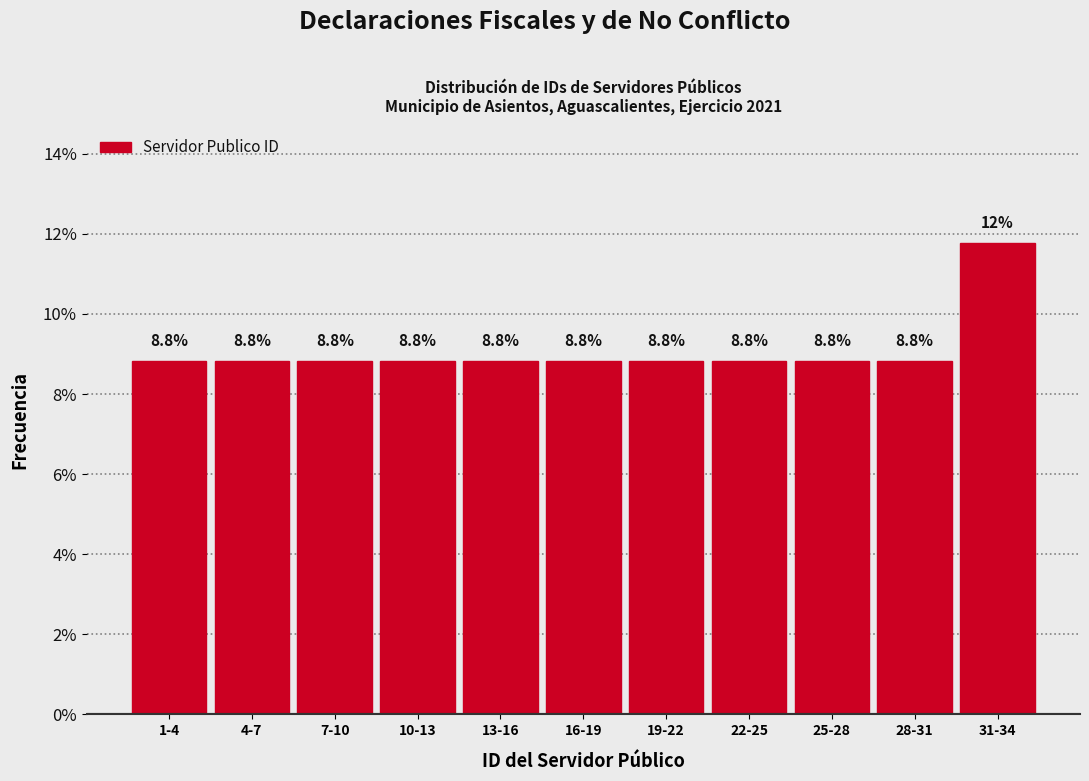

Reading right to left, list all the values displayed in this chart.

31-34=11.8	28-31=8.8	25-28=8.8	22-25=8.8	19-22=8.8	16-19=8.8	13-16=8.8	10-13=8.8	7-10=8.8	4-7=8.8	1-4=8.8